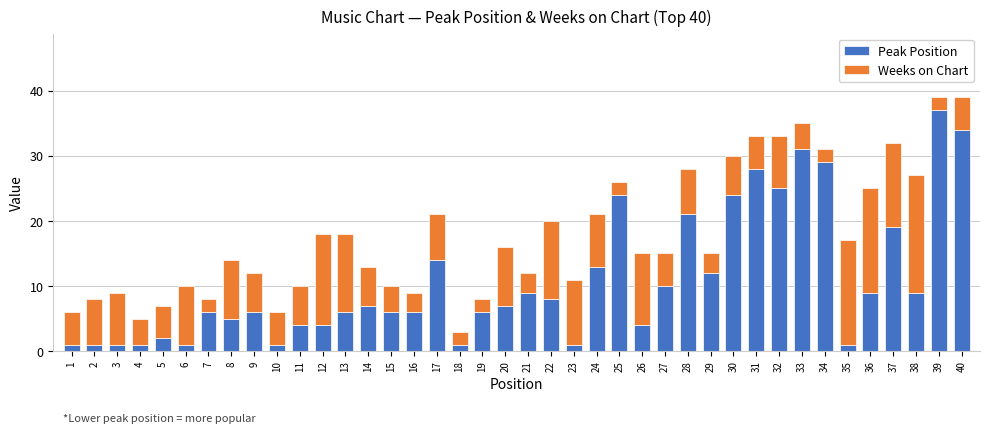

What is the lowest value of the Peak Position series?

1